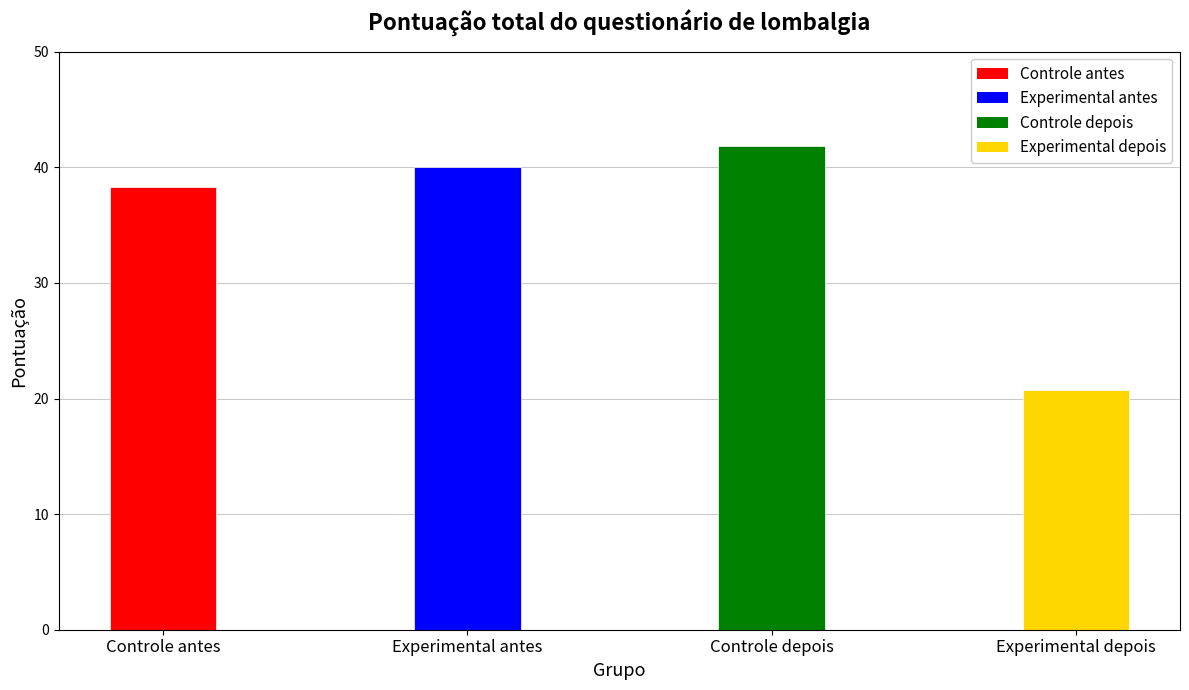

What is the difference between the values at Controle depois and Controle antes?

3.6